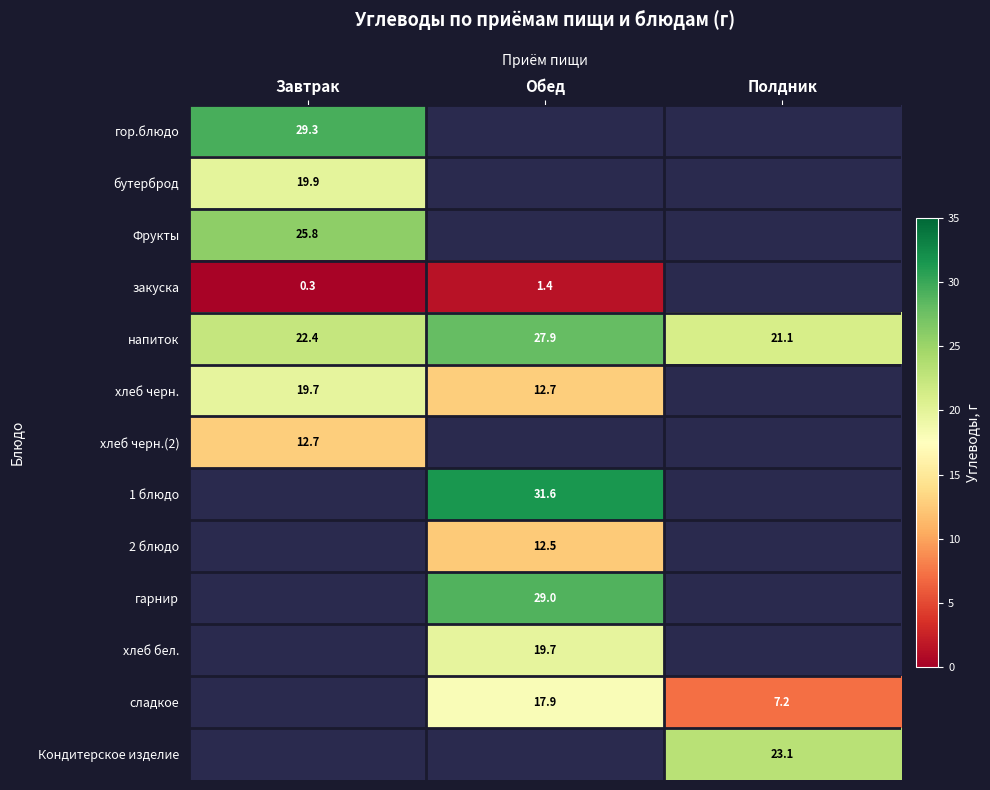

Count the number of data series in this chart.

13